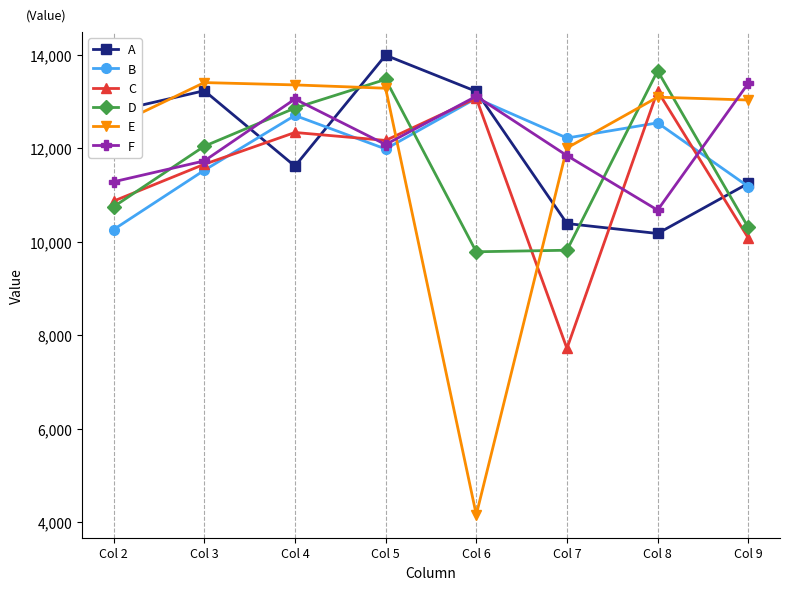

Count the number of categories in the chart.

8